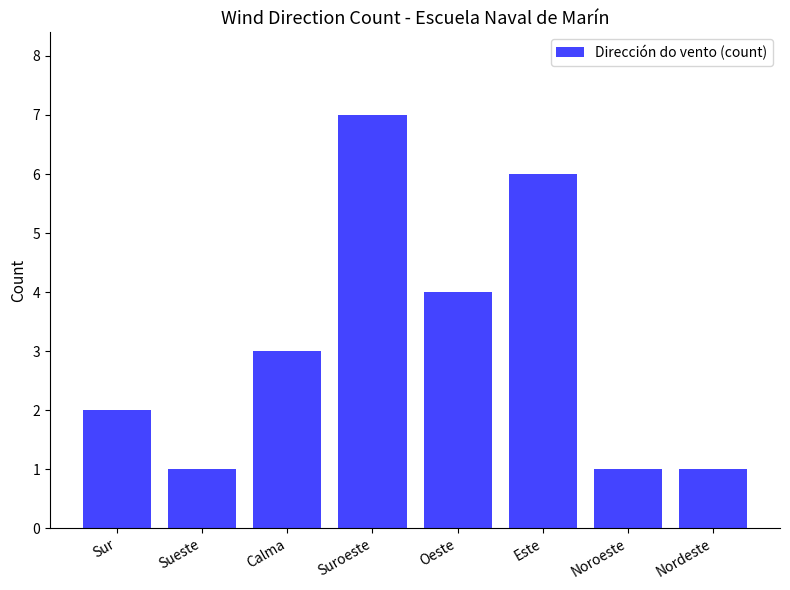

Reading right to left, extract all data points from this chart.

1	1	6	4	7	3	1	2